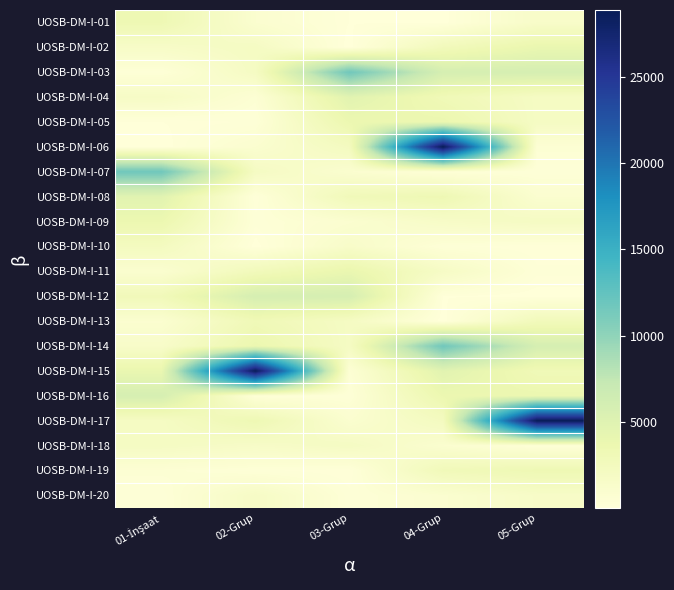

List the series in order of their peak value, highest first.

UOSB-DM-I-06, UOSB-DM-I-15, UOSB-DM-I-17, UOSB-DM-I-03, UOSB-DM-I-07, UOSB-DM-I-14, UOSB-DM-I-12, UOSB-DM-I-16, UOSB-DM-I-04, UOSB-DM-I-08, UOSB-DM-I-02, UOSB-DM-I-11, UOSB-DM-I-05, UOSB-DM-I-09, UOSB-DM-I-01, UOSB-DM-I-19, UOSB-DM-I-13, UOSB-DM-I-10, UOSB-DM-I-18, UOSB-DM-I-20